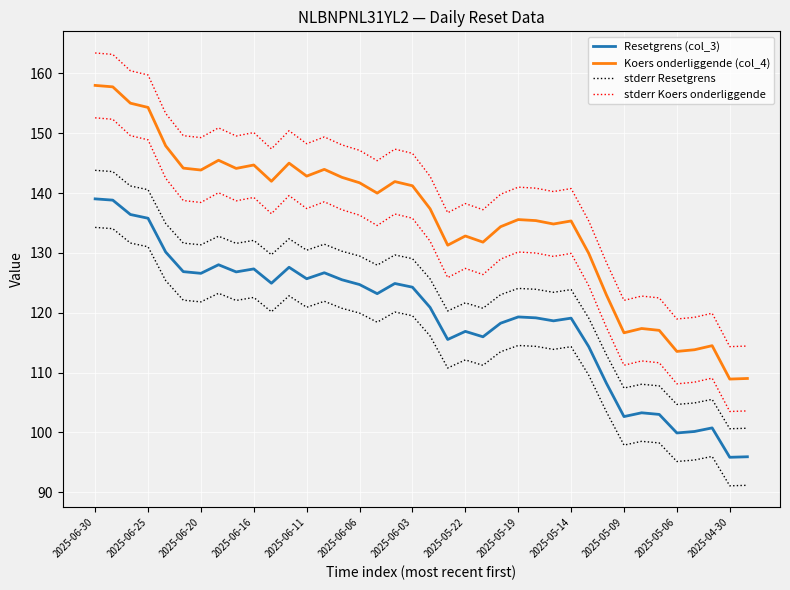

The stderr Resetgrens series shows 155.8 at 32. True or false?

False